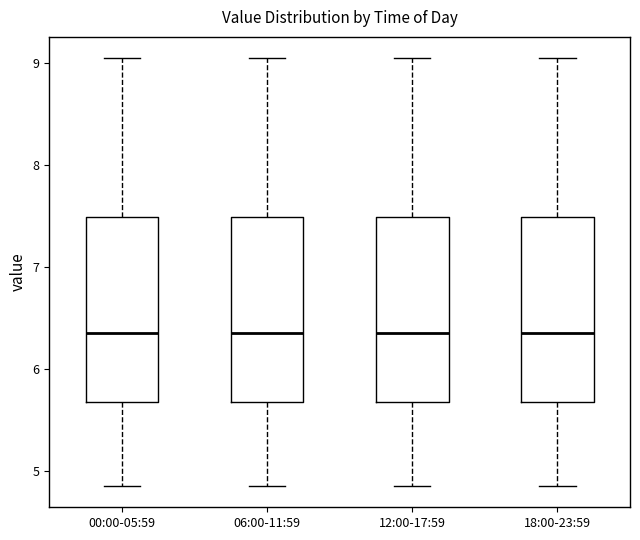

Reading left to right, transcribe this box plot: for each box, give where its median line is, the range the box spans, and where its two whiskers end, as read against the y-axis. The values are not printed on the chart, so give them approximately, as read against the axis.

00:00-05:59: median 6.4, box 5.7 to 7.5, whiskers 4.9 to 9.1
06:00-11:59: median 6.4, box 5.7 to 7.5, whiskers 4.9 to 9.1
12:00-17:59: median 6.4, box 5.7 to 7.5, whiskers 4.9 to 9.1
18:00-23:59: median 6.4, box 5.7 to 7.5, whiskers 4.9 to 9.1